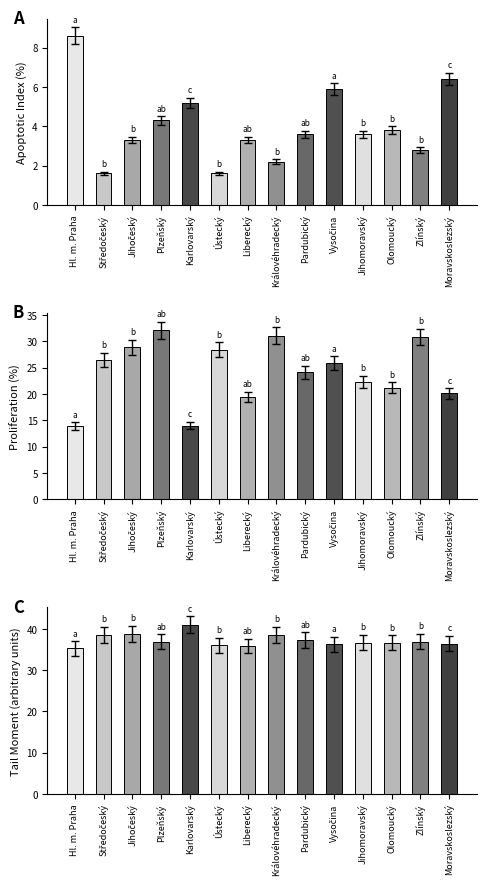

At how many categories does at least one series exceed 30?

14